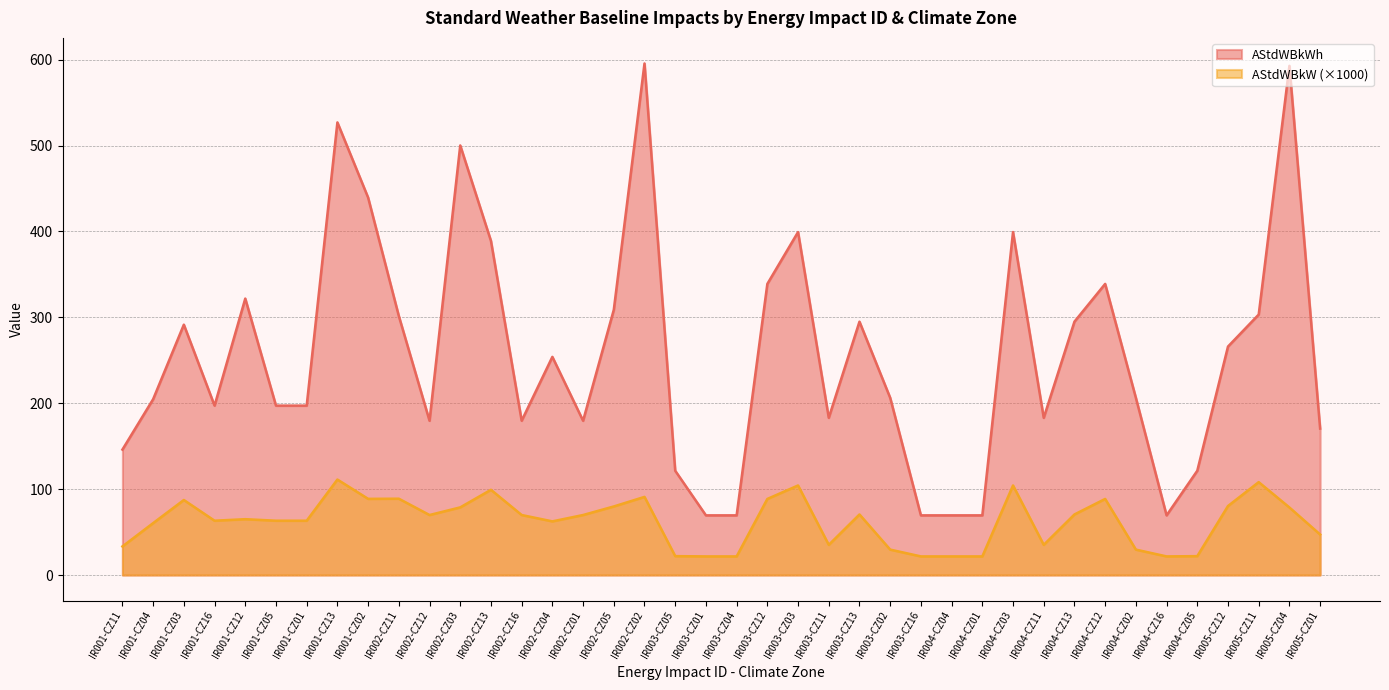

Which label corresponds to the largest value in the chart?

IR002-CZ02